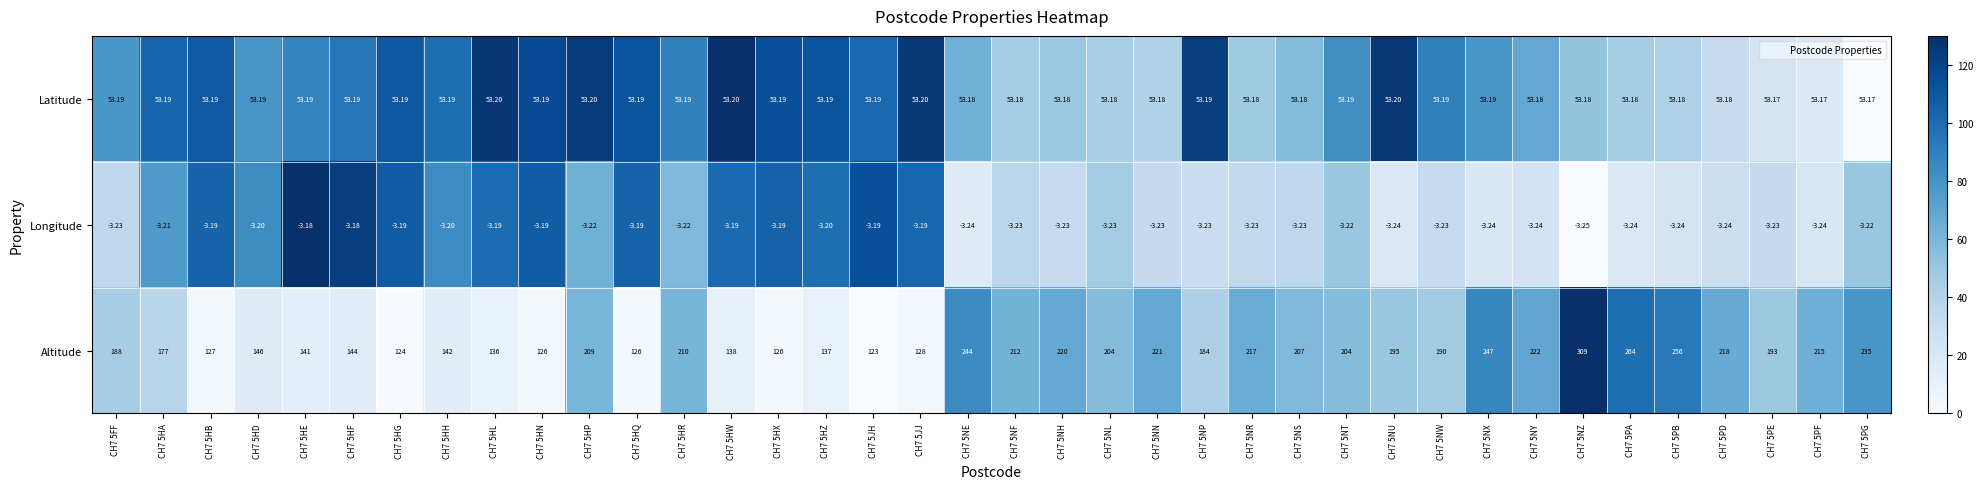

Which series has the largest total across all categories?

Altitude